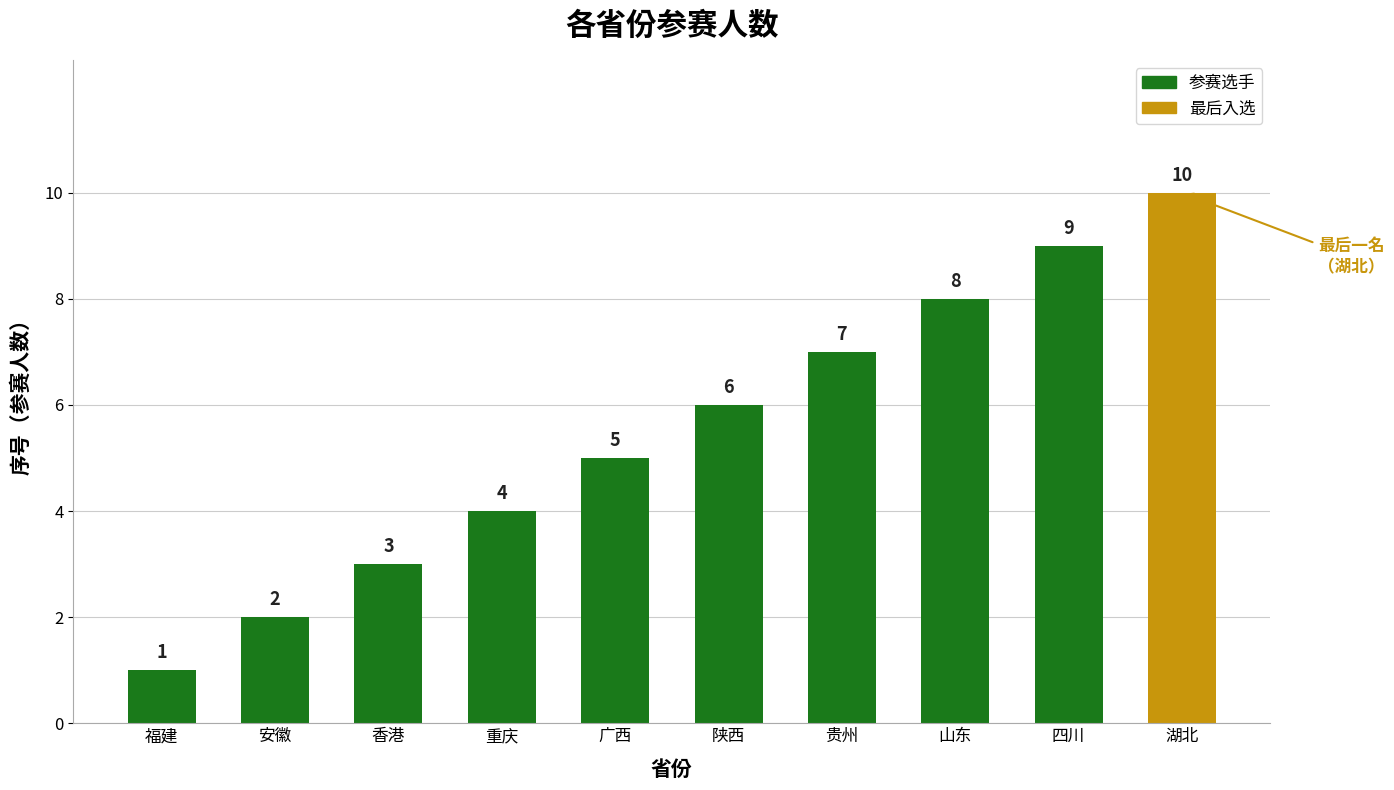

What value does the data have at 广西?

5